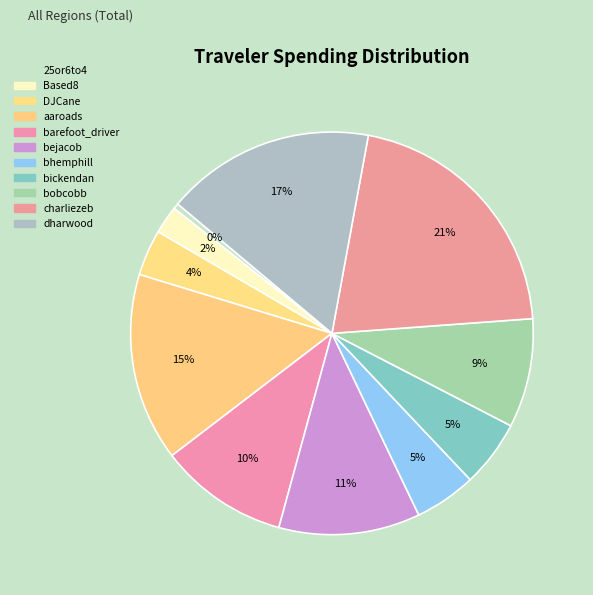

What portion of the pie excludes dharwood?

83.2%